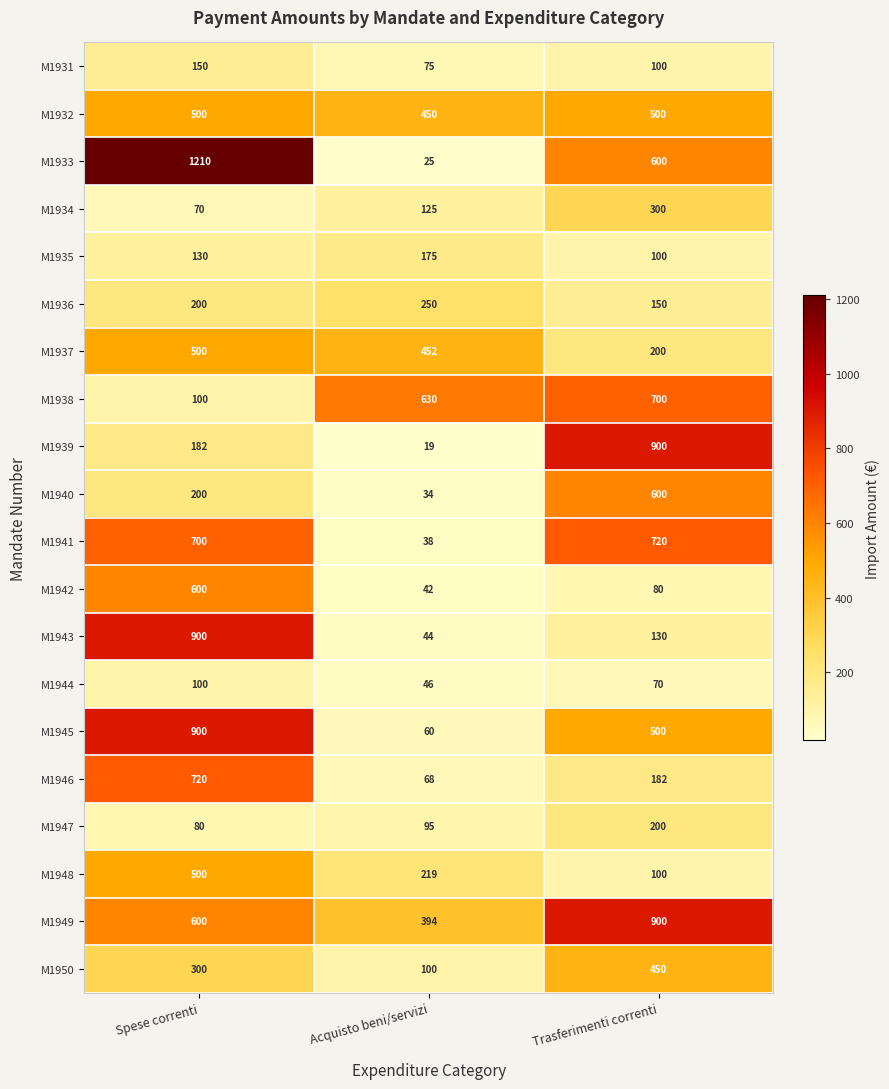

Rank the categories by M1934 value from highest to lowest.

Trasferimenti correnti, Acquisto beni/servizi, Spese correnti